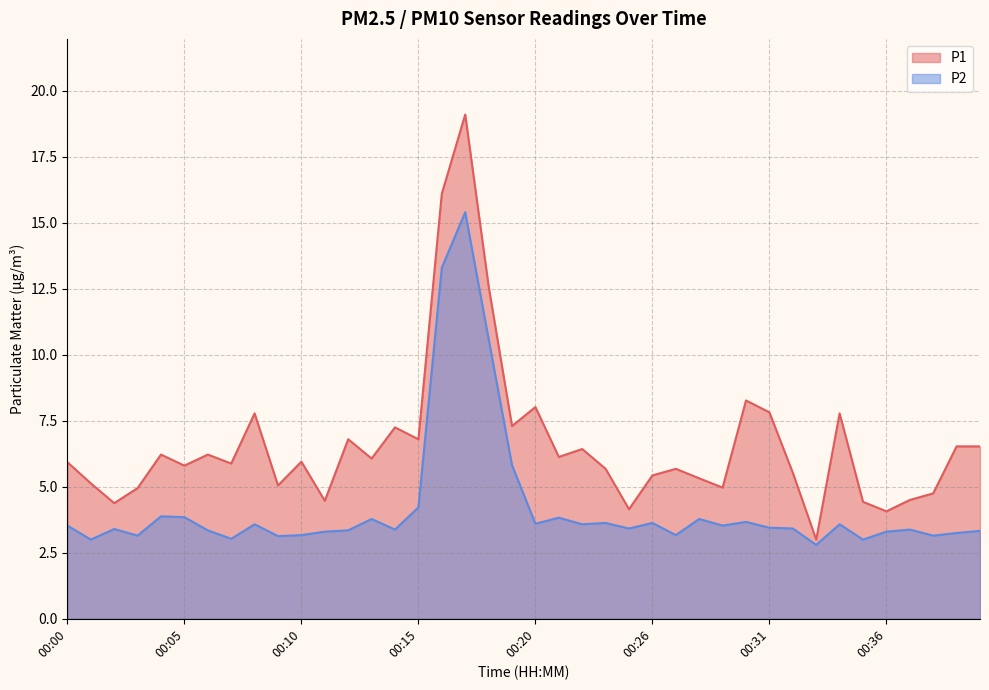

Rank the categories by P1 value from lowest to highest.

00:33, 00:36, 00:25, 00:02, 00:35, 00:11, 00:37, 00:38, 00:03, 00:29, 00:09, 00:01, 00:28, 00:26, 00:32, 00:24, 00:27, 00:05, 00:07, 00:00, 00:10, 00:13, 00:21, 00:04, 00:06, 00:23, 00:39, 00:40, 00:12, 00:15, 00:14, 00:19, 00:08, 00:34, 00:31, 00:20, 00:30, 00:18, 00:16, 00:17